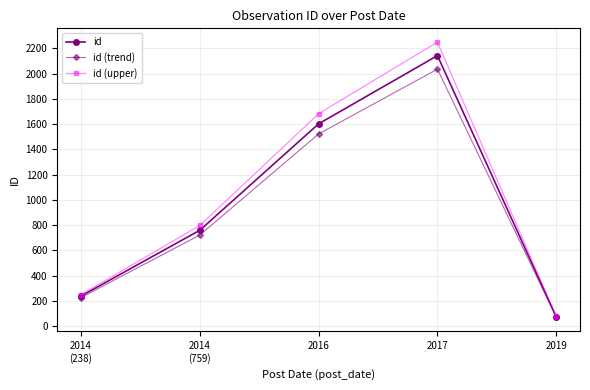

What is the sum of the id values at 2014
(759) and 2017?

2901.0